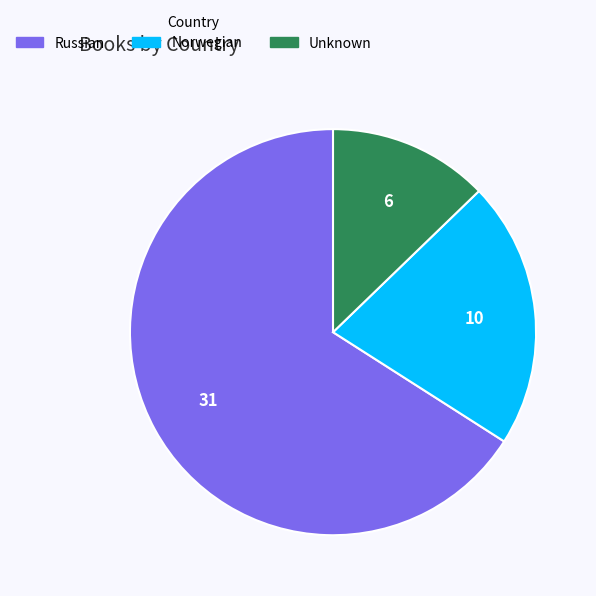

Do Russian and Unknown together represent more than half of the pie?

Yes